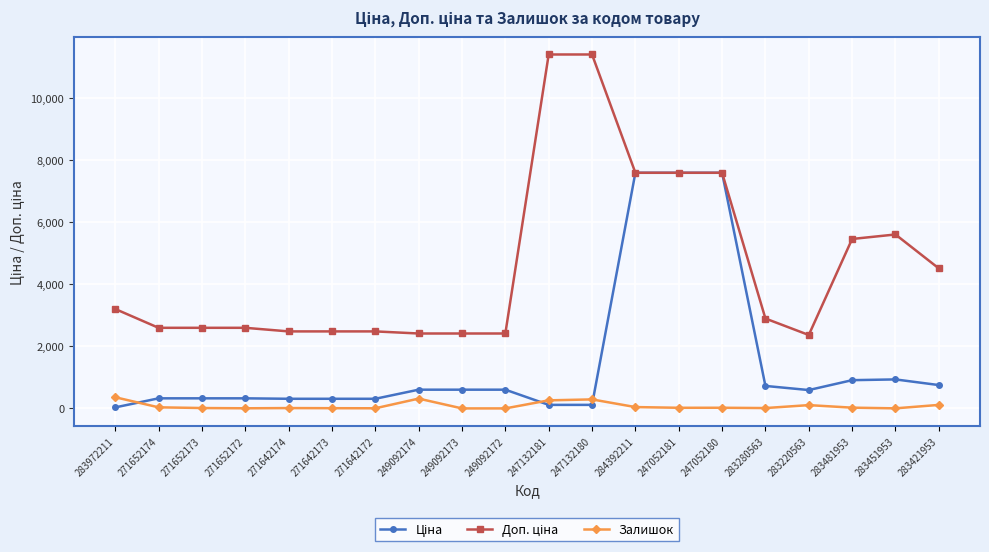

Is it true that Залишок equals 2.0 at 283451953?

True